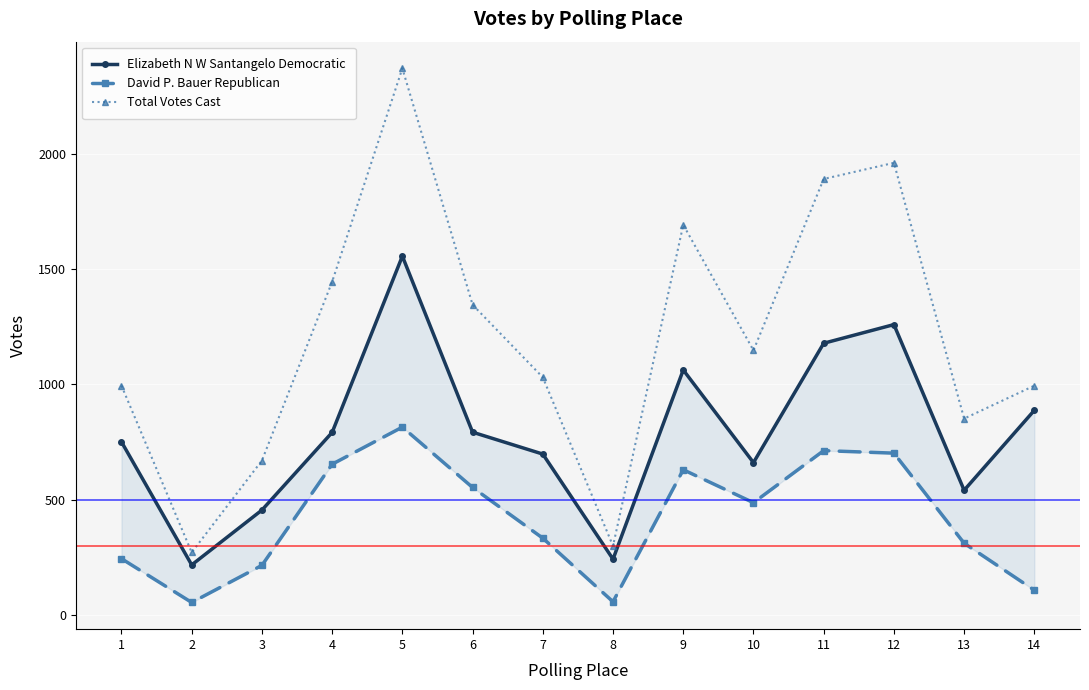

At which label does Total Votes Cast first exceed 1148?

4